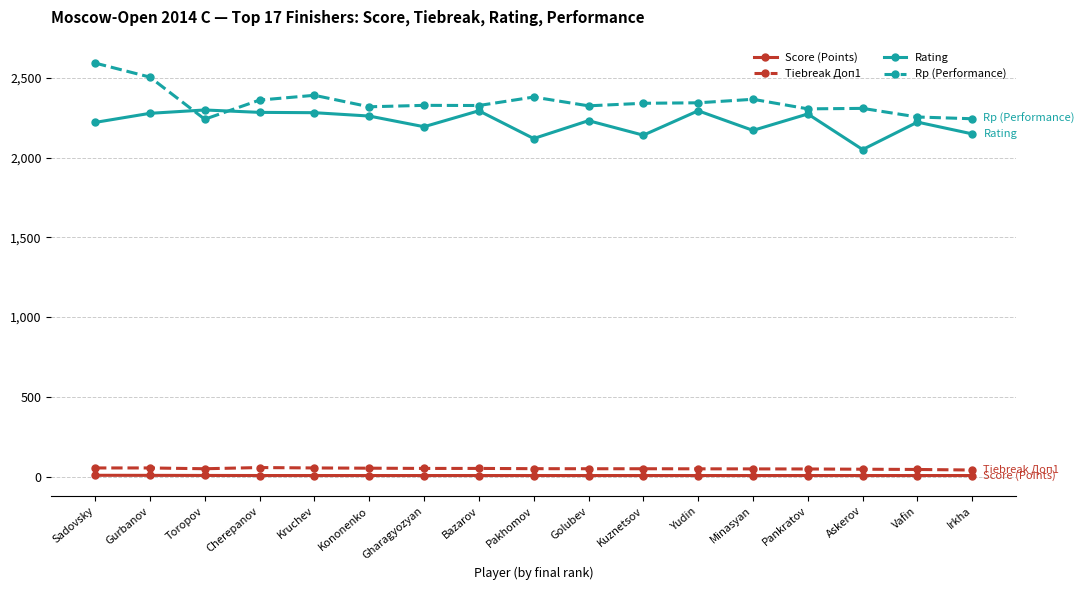

Does the chart have visible grid lines?

Yes